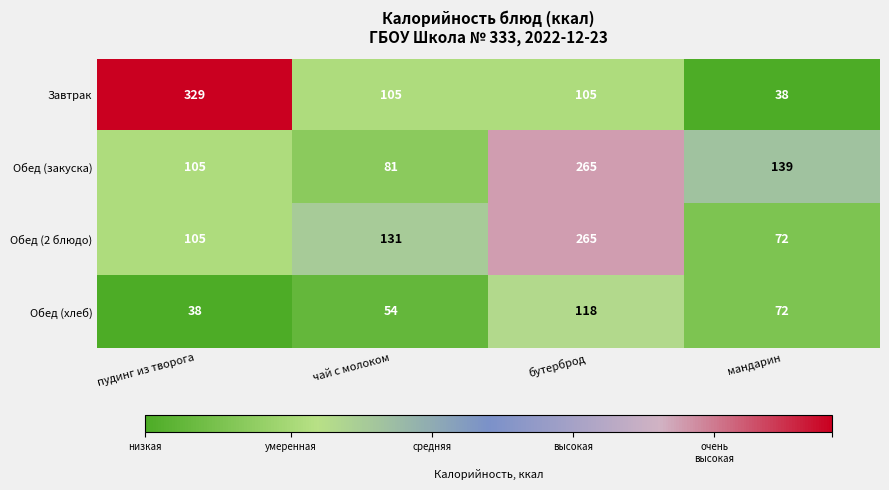

What is the total value across all series at чай с молоком?

371